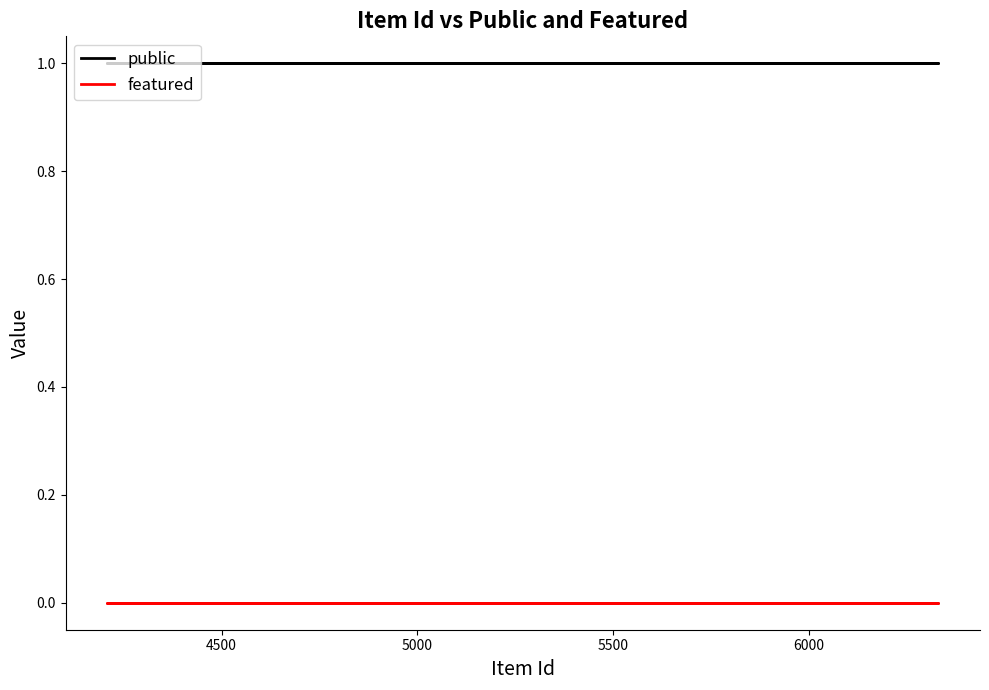

What is the greatest value displayed?

1